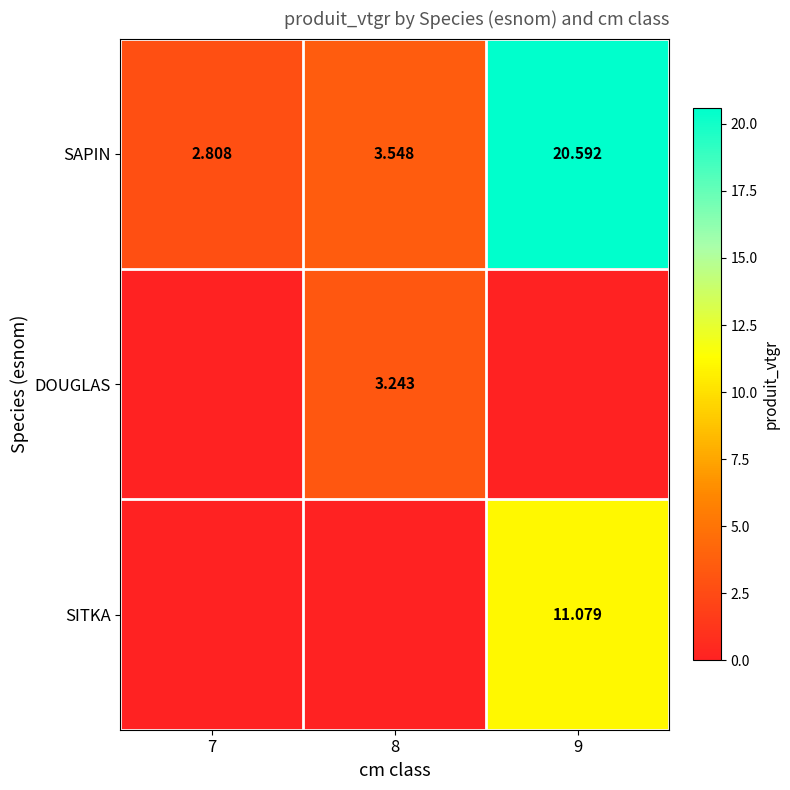

Which label corresponds to the largest value in the chart?

9